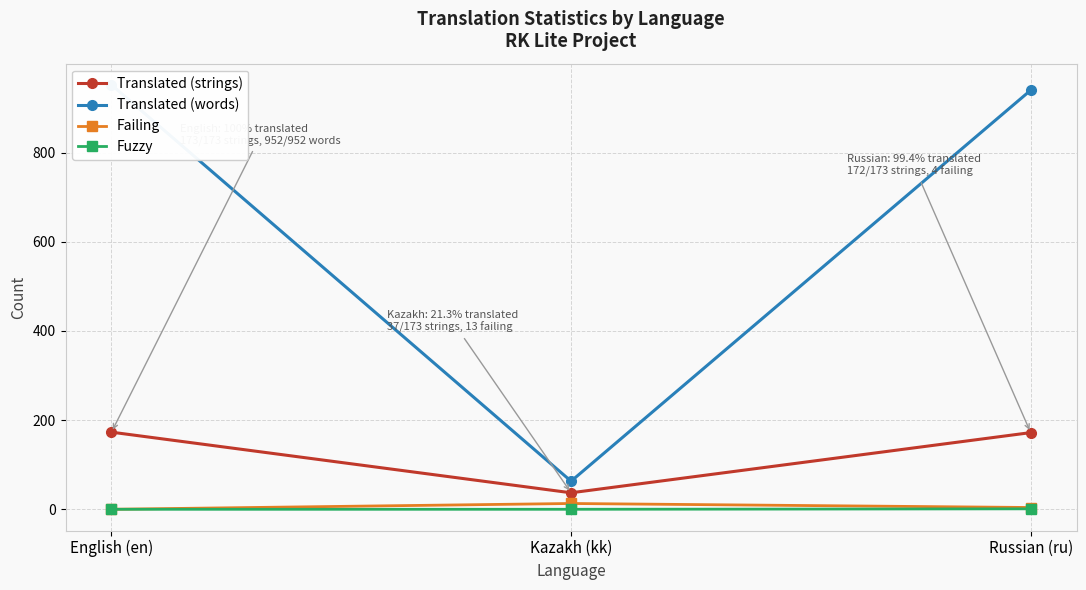

What is the label of the 1st point from the right?

Russian (ru)